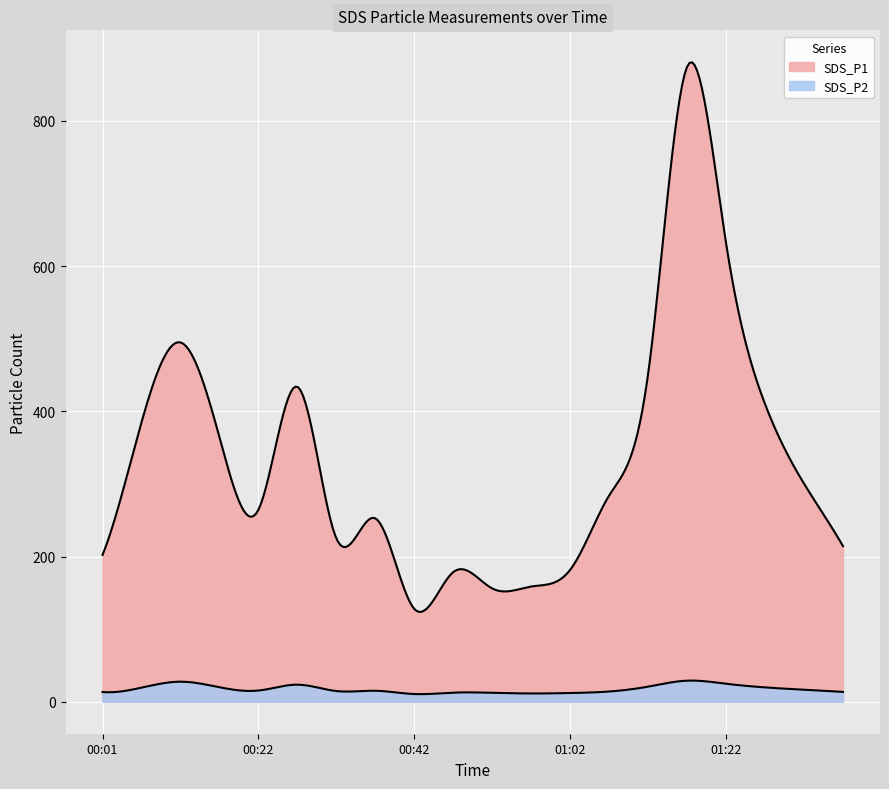

What is the difference between the SDS_P1 values at 01:22 and 01:27?

221.6